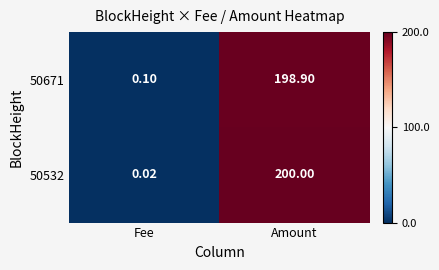

Rank the categories by 50532 value from lowest to highest.

Fee, Amount